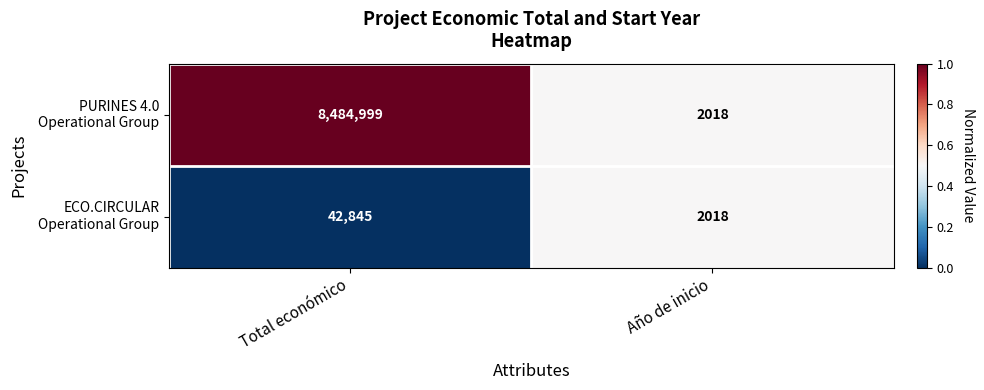

What is the total value across all series at Total económico?

8527844